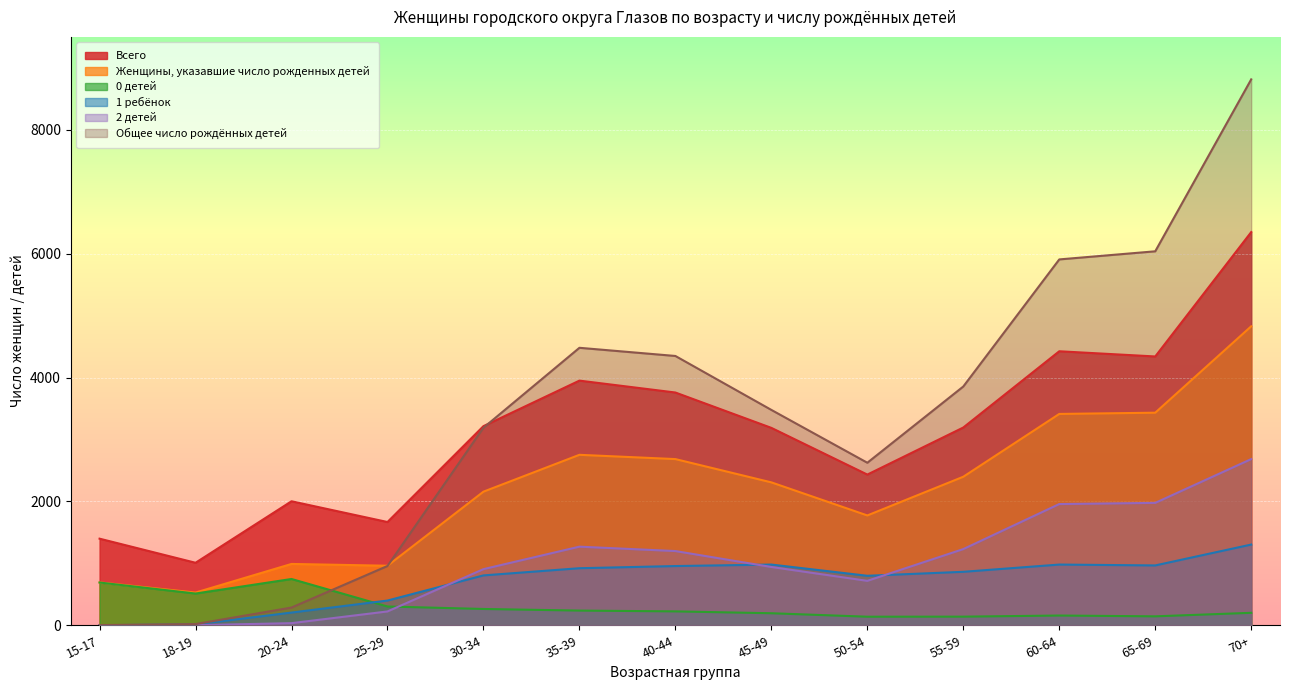

Does the chart display data point markers on the line(s)?

No